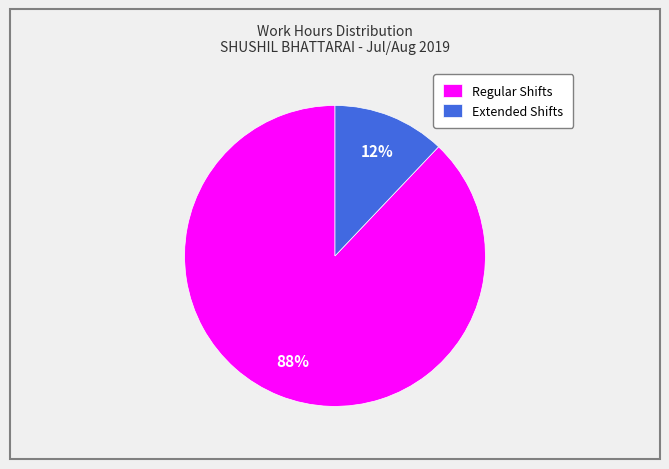

Combined, do Regular Shifts and Extended Shifts account for over 50%?

Yes